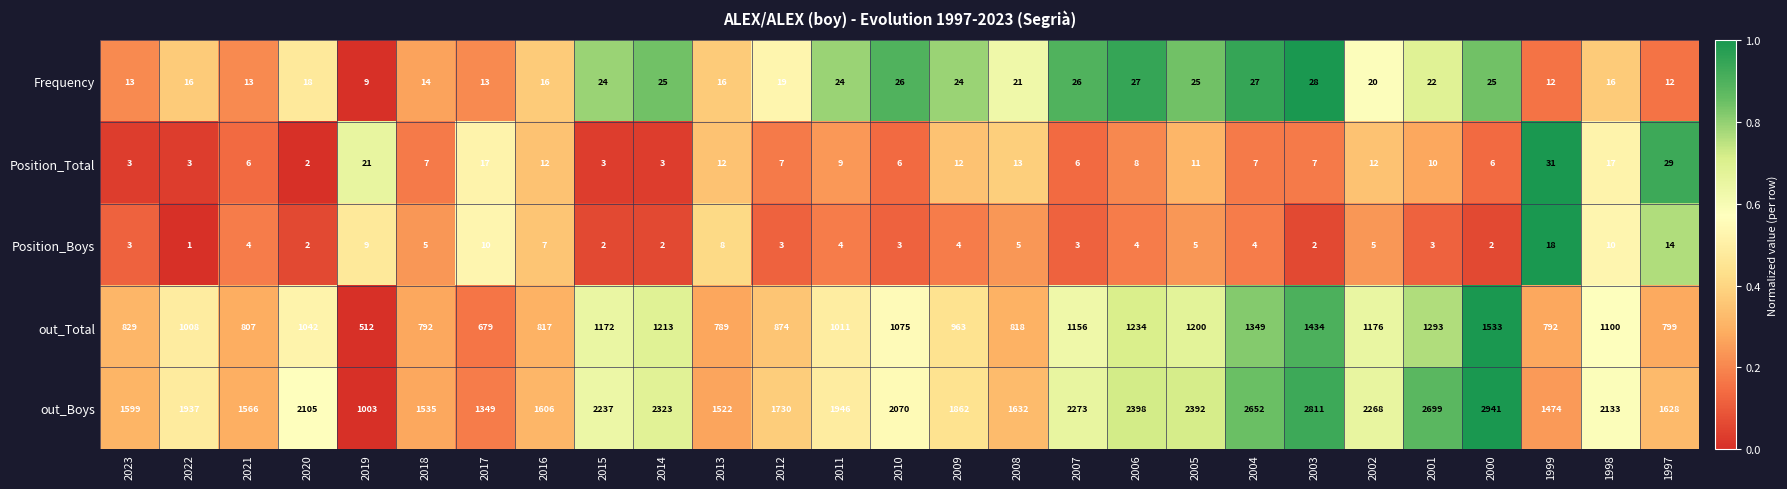

What is the greatest value displayed?

2941